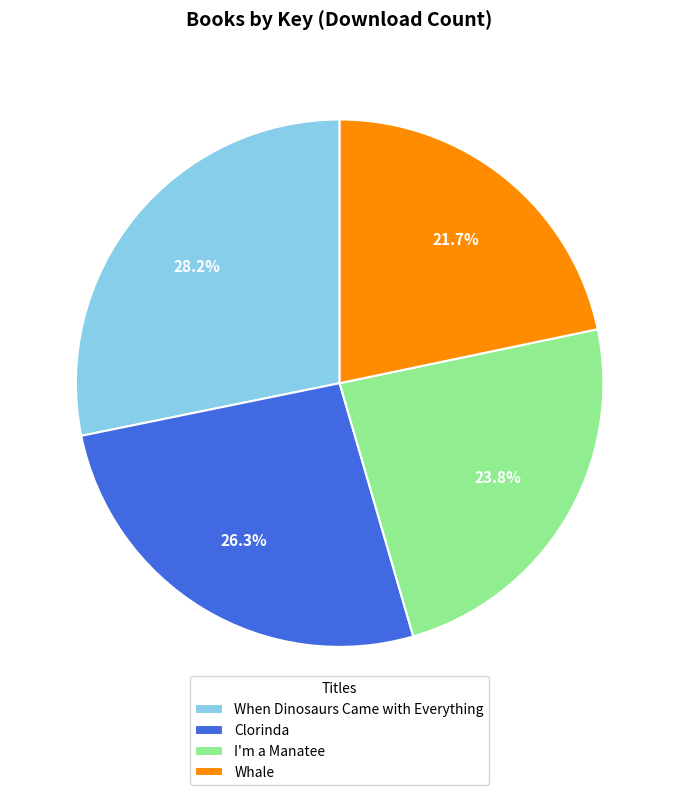

Approximately how many times larger is the value at I'm a Manatee compared to When Dinosaurs Came with Everything?

0.8